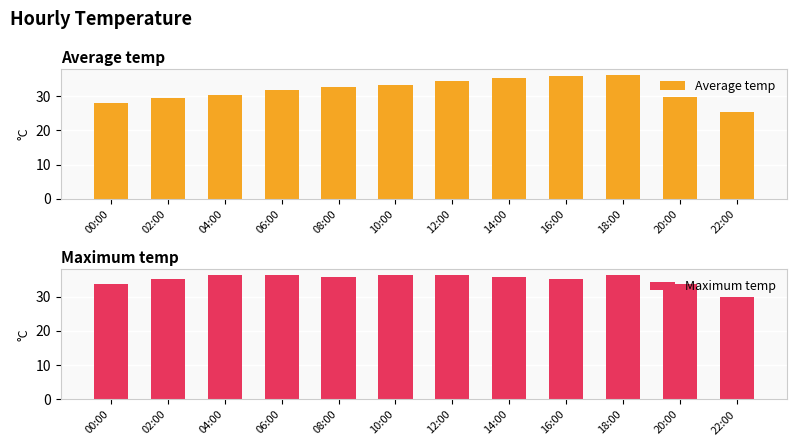

Which category has the highest value across all series?

18:00